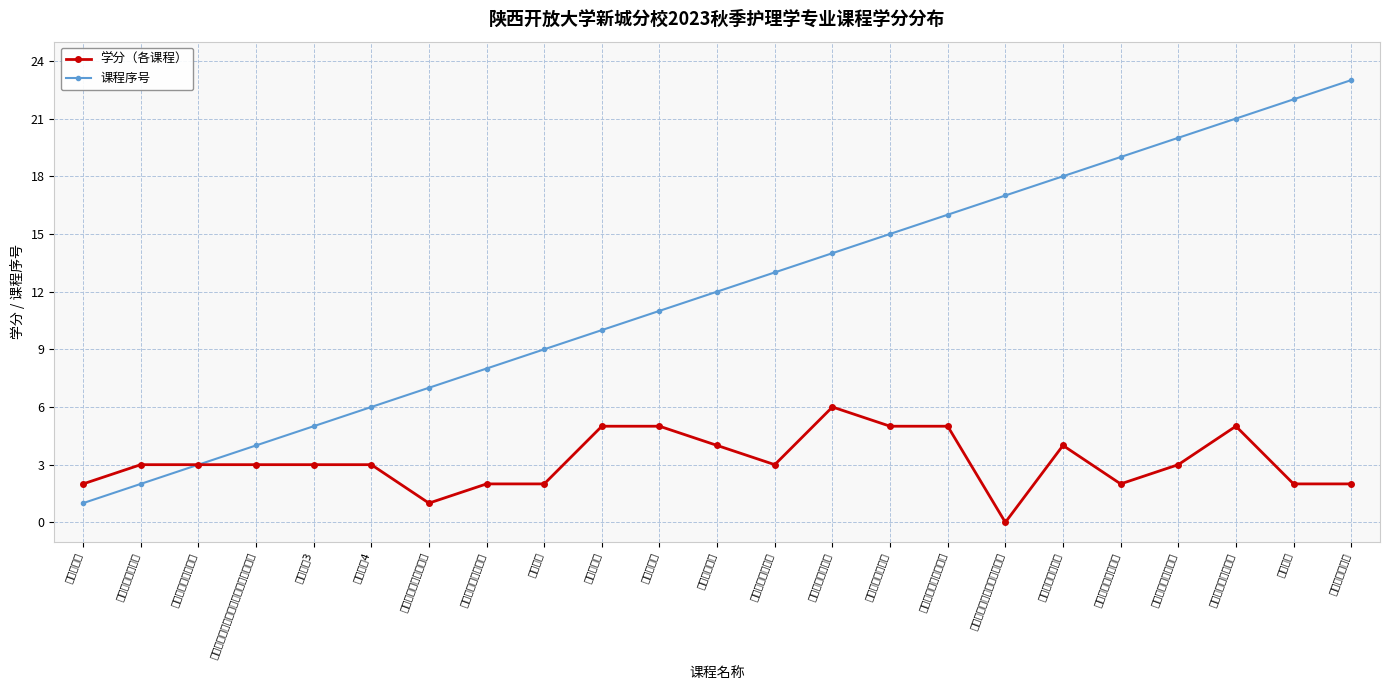

Count the 学分（各课程） values in the range 2 to 5.

20